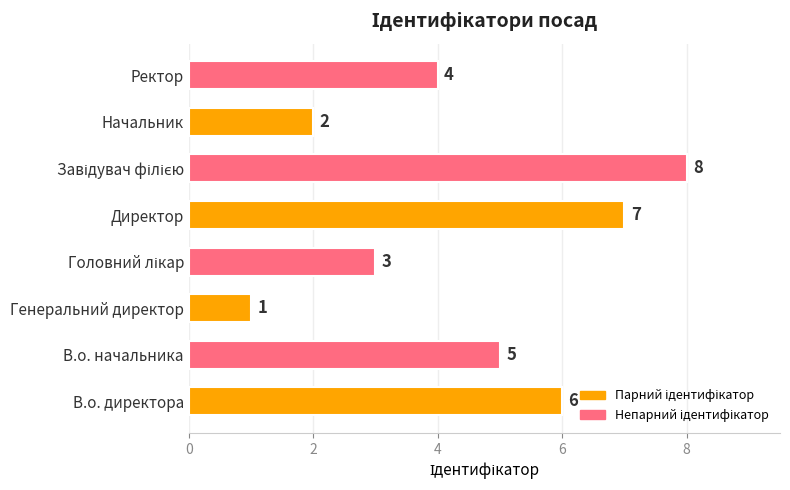

What is the difference between the maximum and minimum values?

7